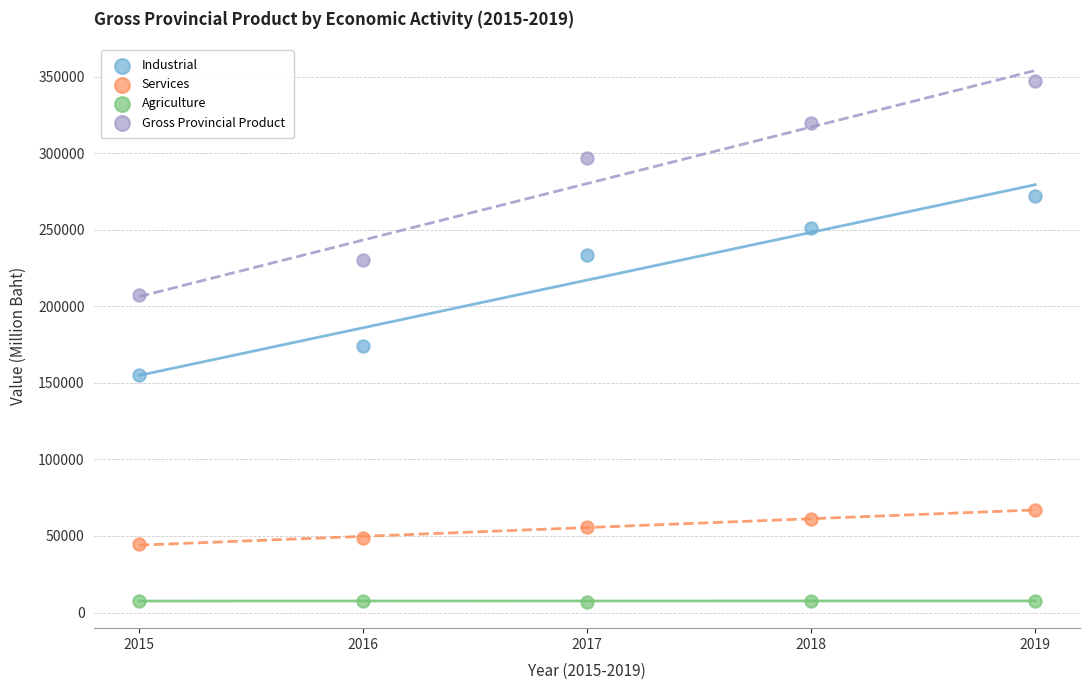

Which series has the largest Y range (max minus min)?

Gross Provincial Product